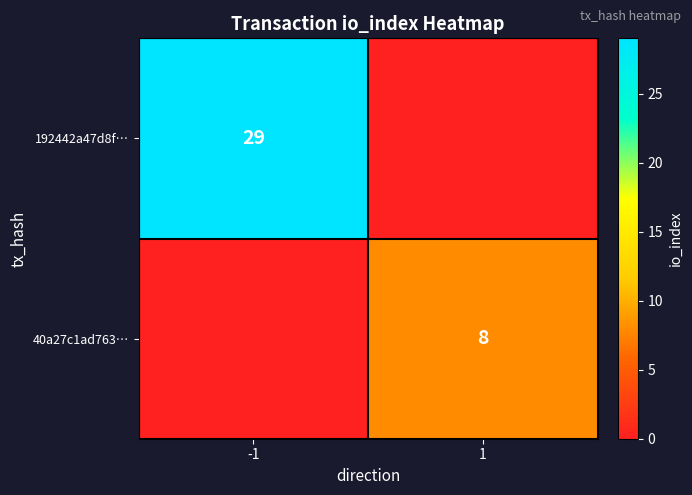

Is it true that 40a27c1ad763… equals 8 at 1?

True